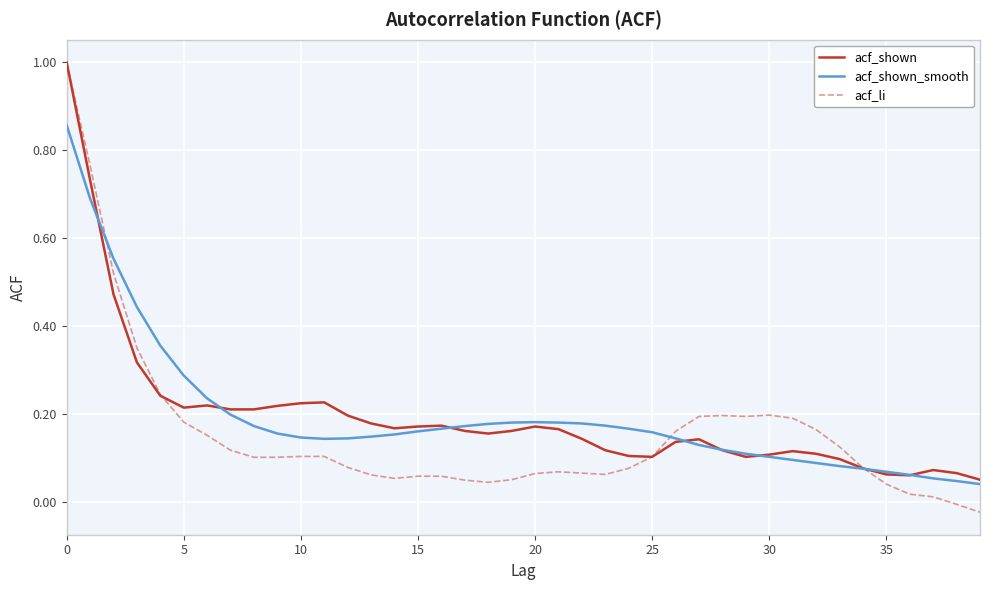

Which series has the widest spread of values?

acf_li